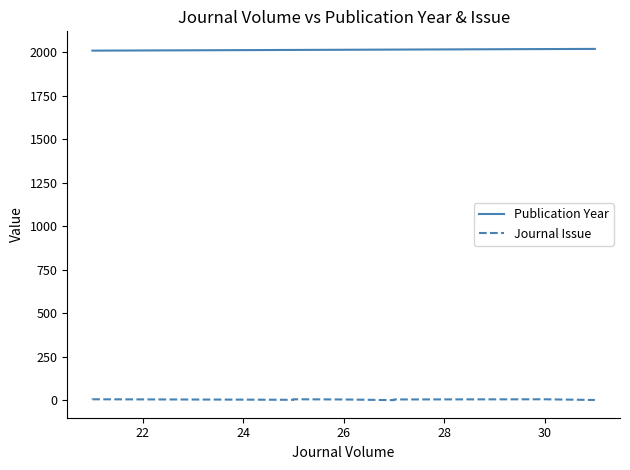

What is the highest value of the Publication Year series?

2019